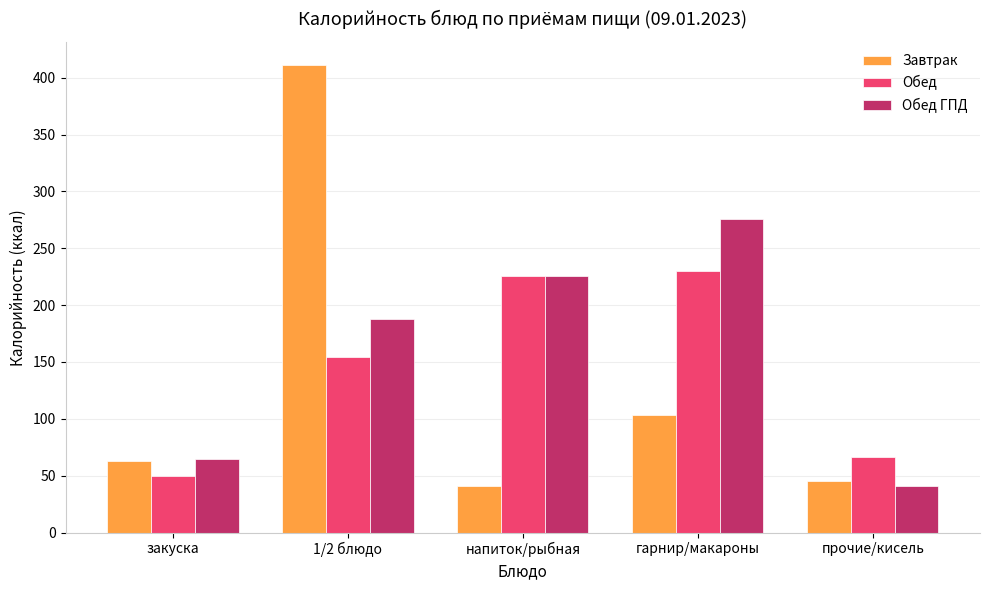

Does the chart contain stacked bars?

No